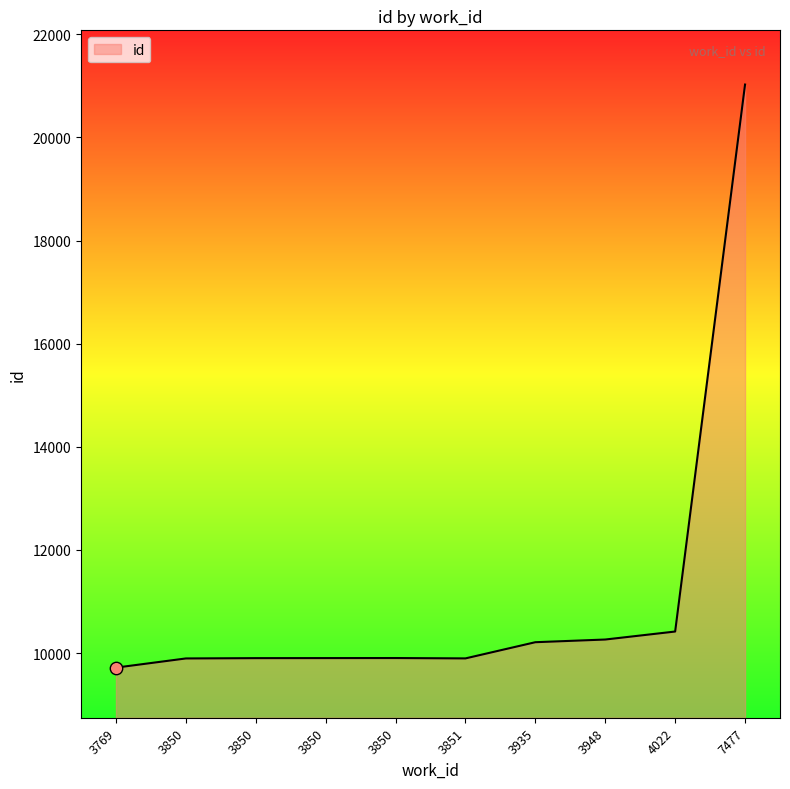

What is the ratio of the value at 3851 to the value at 3850?

1.0